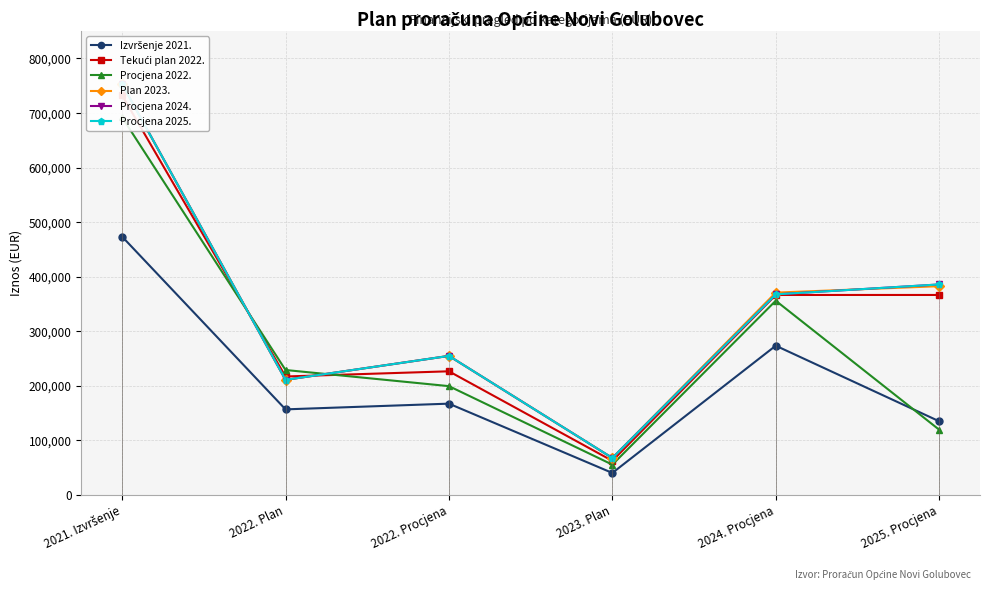

Count the number of categories in the chart.

6